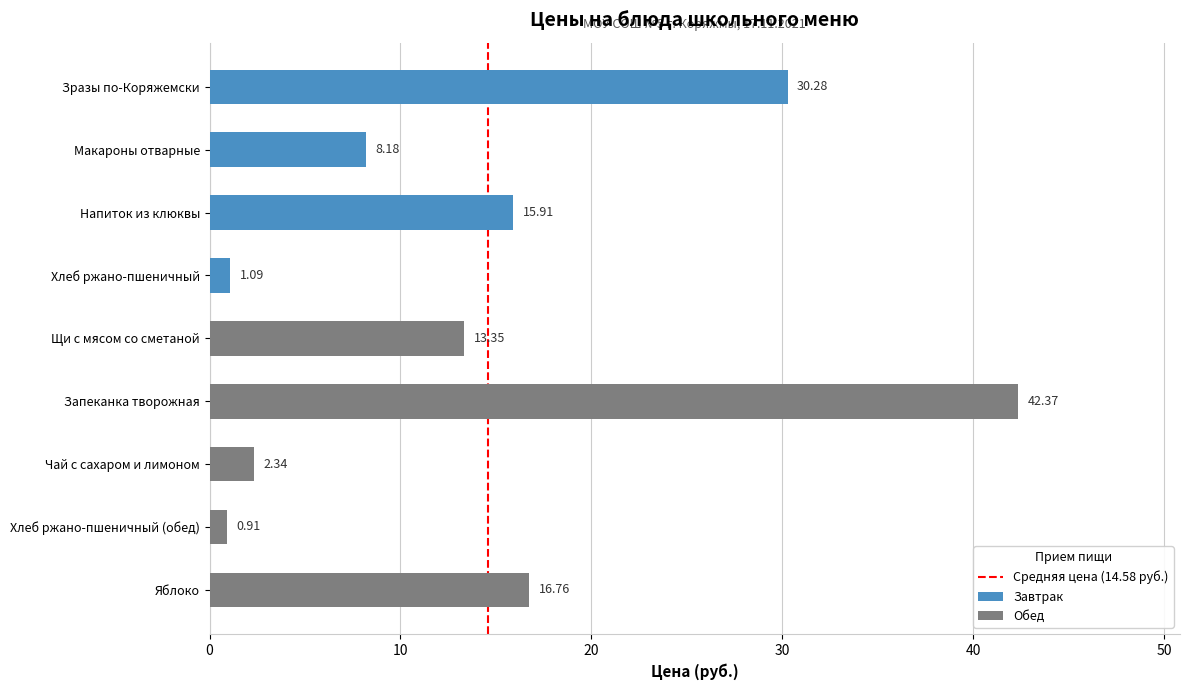

What is the ratio of the value at Щи с мясом со сметаной to the value at Запеканка творожная?

0.3